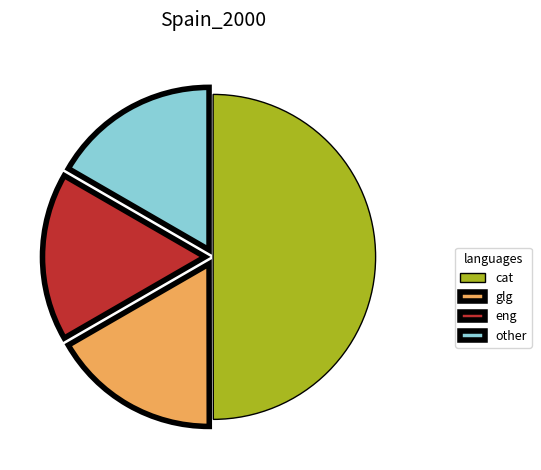

Is it true that eng is 26% of the pie?

False